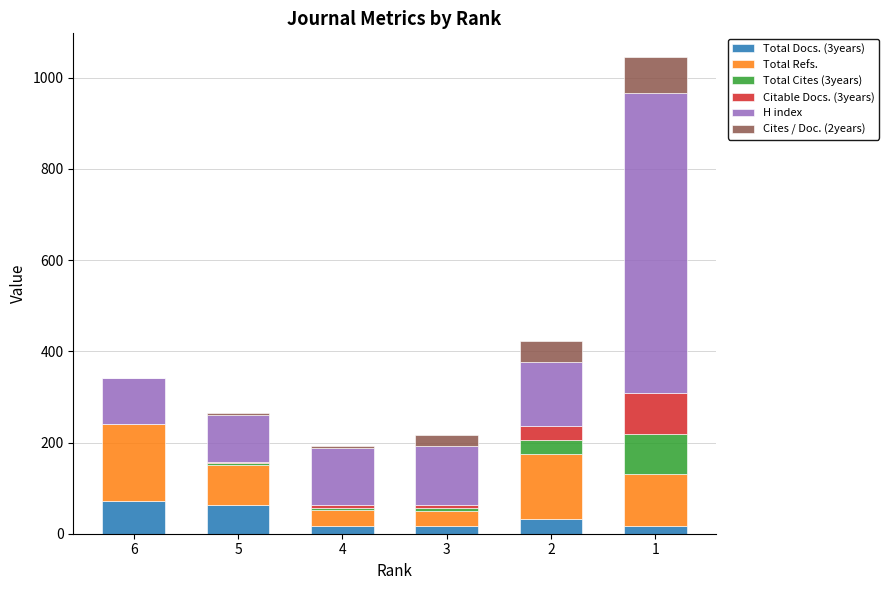

What is the average value of the Total Refs. series?

97